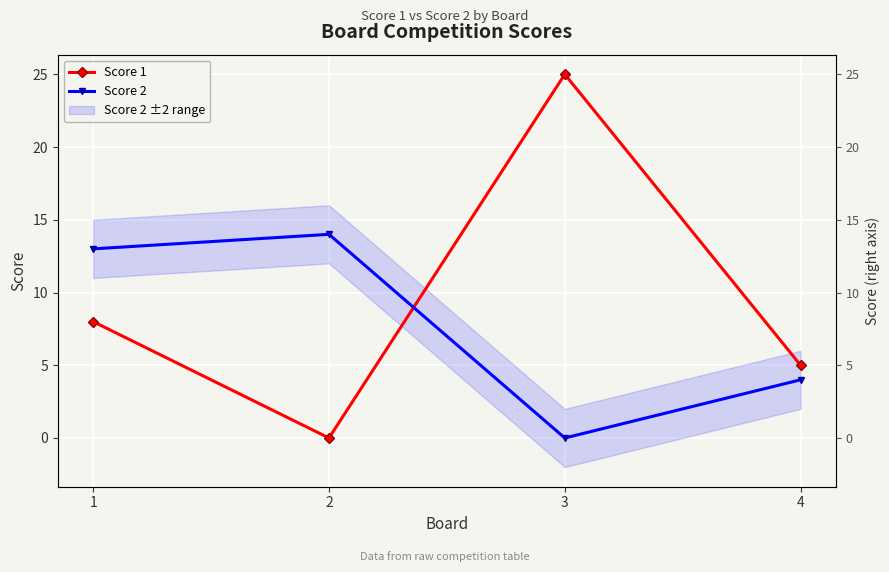

Where is Score 2 nearest to the value 7?

4